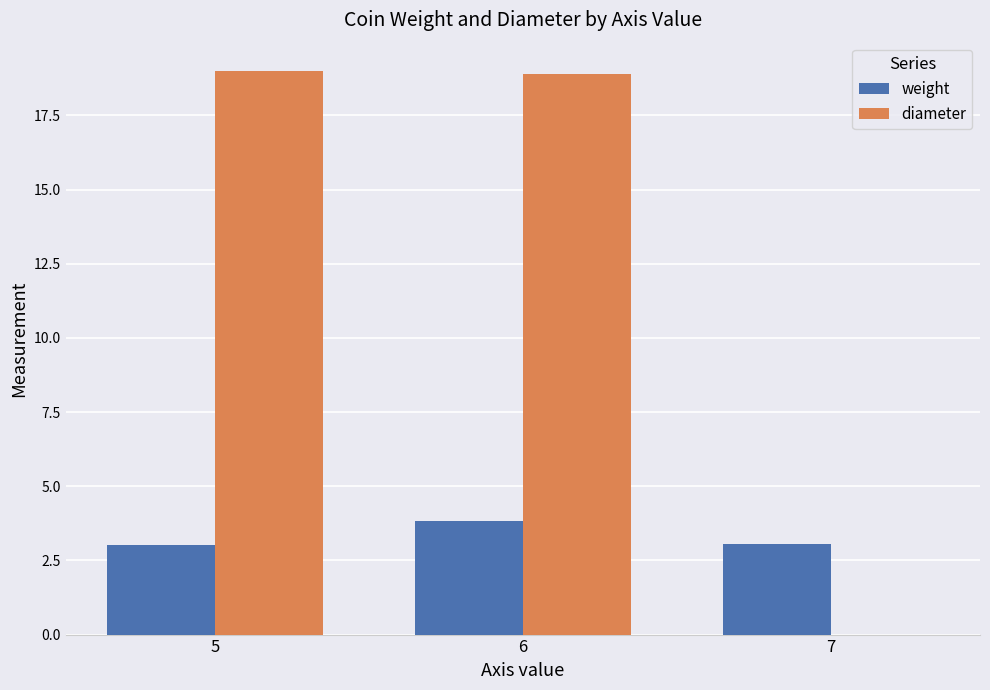

Which series has the widest spread of values?

diameter